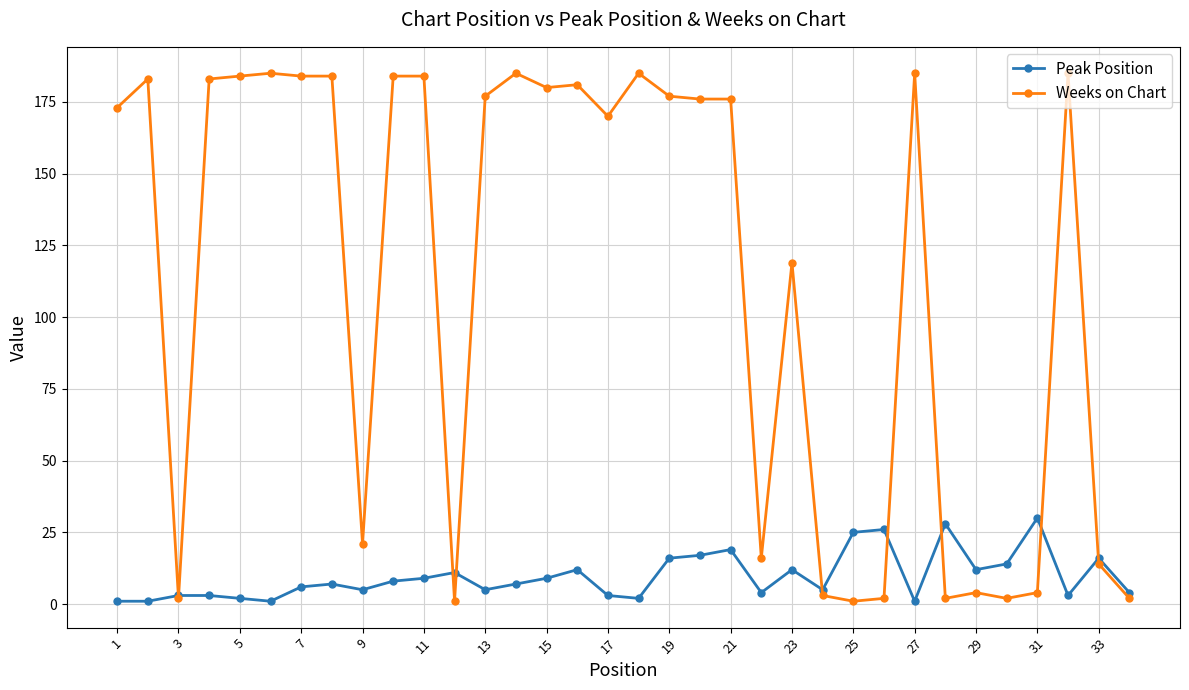

At how many categories does at least one series exceed 166?

20